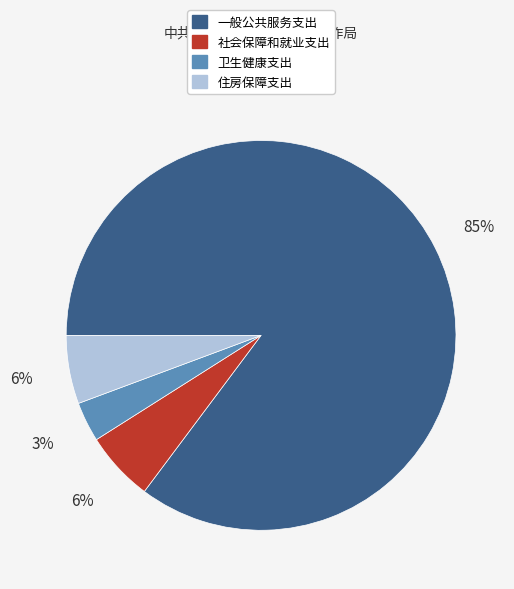

Combined, do 卫生健康支出 and 社会保障和就业支出 account for over 50%?

No